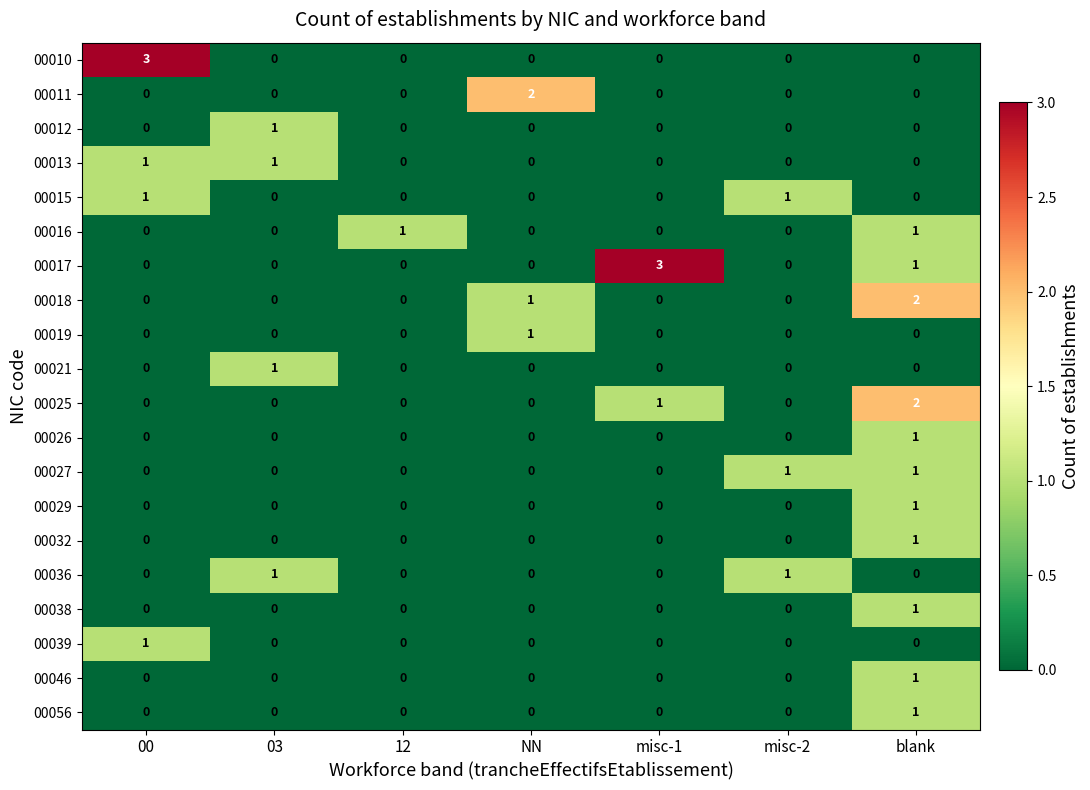

What is the spread (max minus min) of values at misc-1?

3